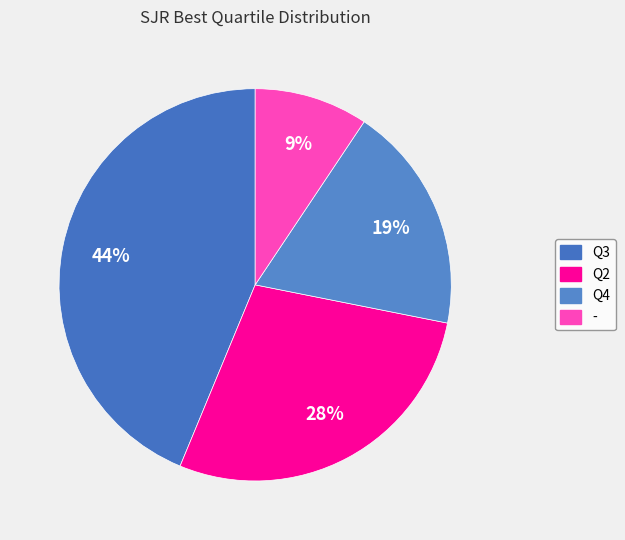

Is - the majority of the pie?

No